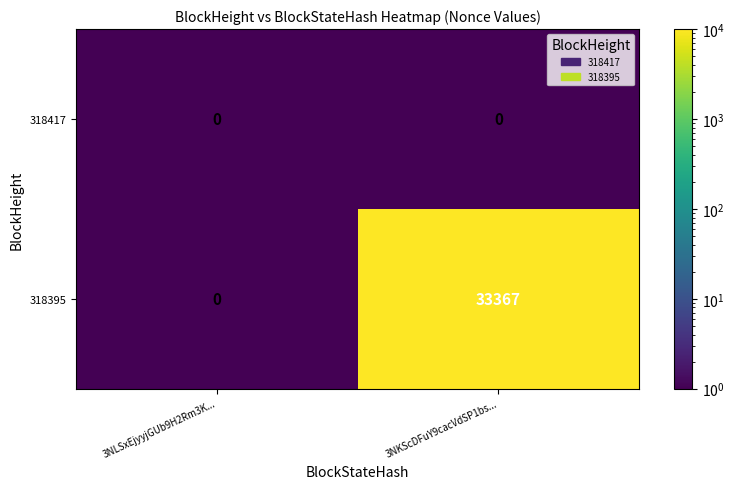

What is the difference between the highest and lowest values at 3NKScDFuY9cacVdSP1bs...?

33367